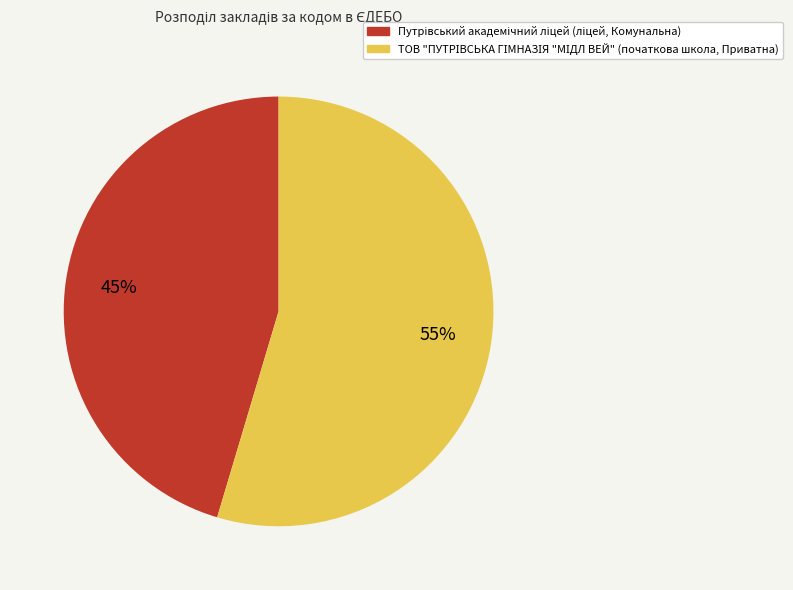

Is there any slice that represents more than half of the pie?

Yes